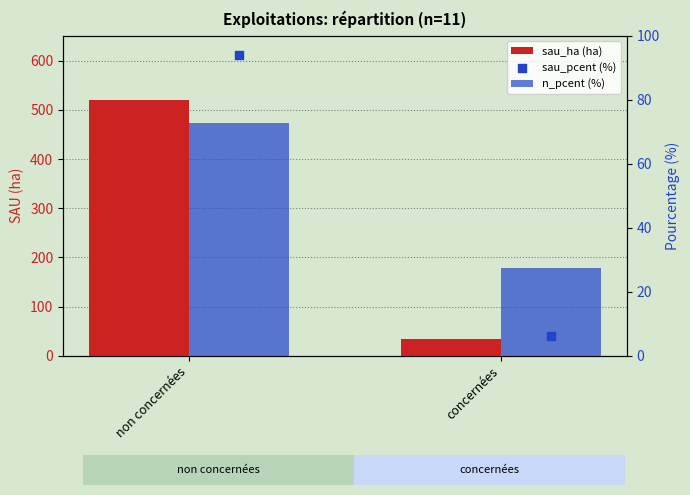

Which series has the largest total across all categories?

sau_ha (ha)